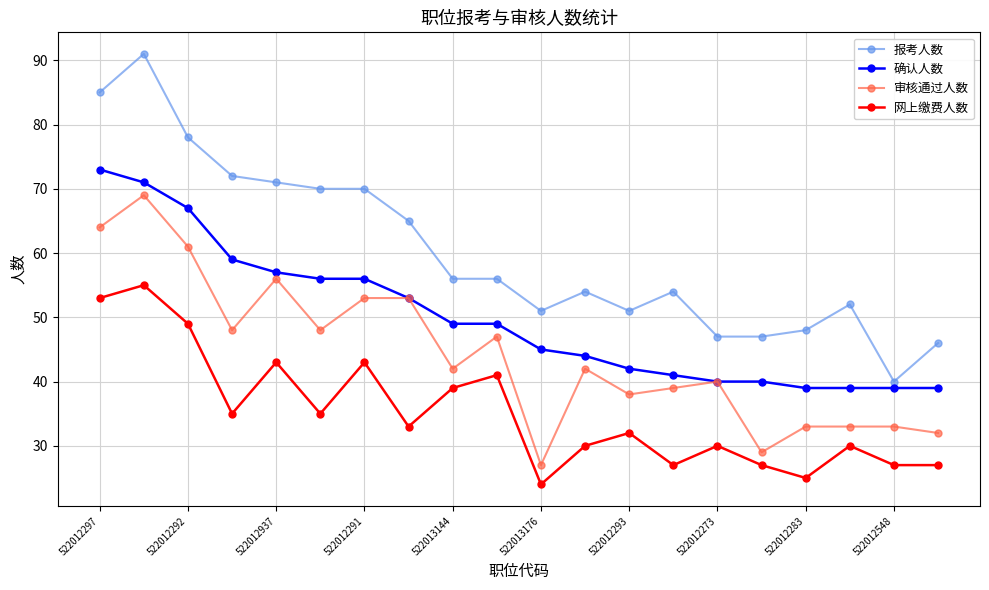

What is the lowest value of the 审核通过人数 series?

27